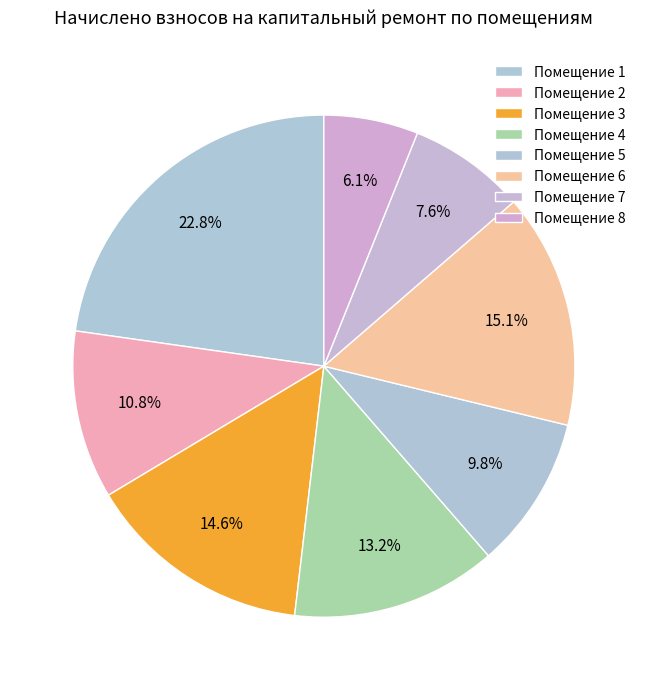

How many slices are in this pie chart?

8